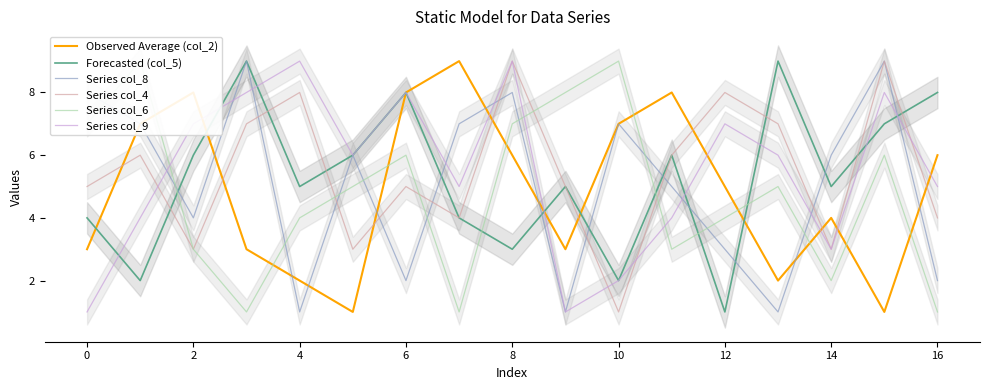

Where does the Forecasted (col_5) series first go above 5?

2